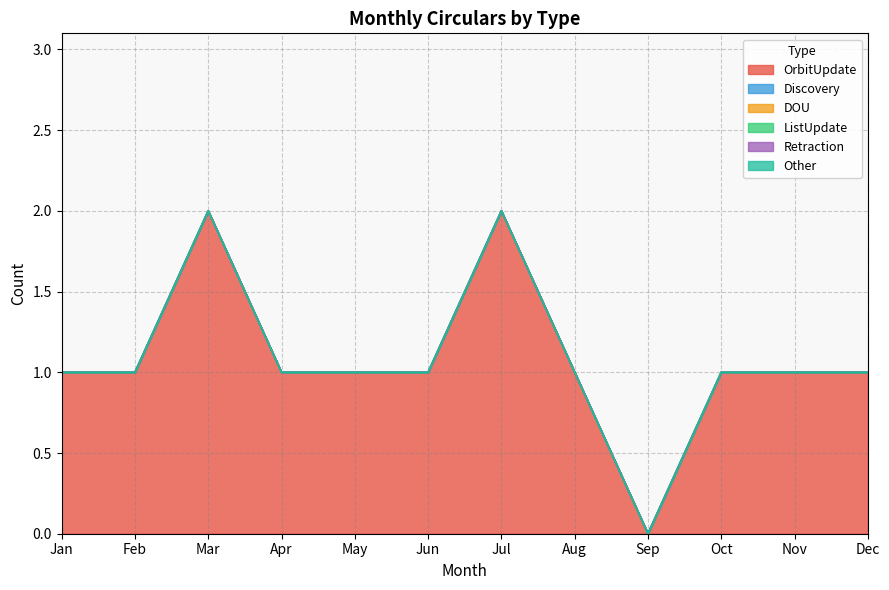

What is the difference between the maximum and second lowest values in the OrbitUpdate series?

1